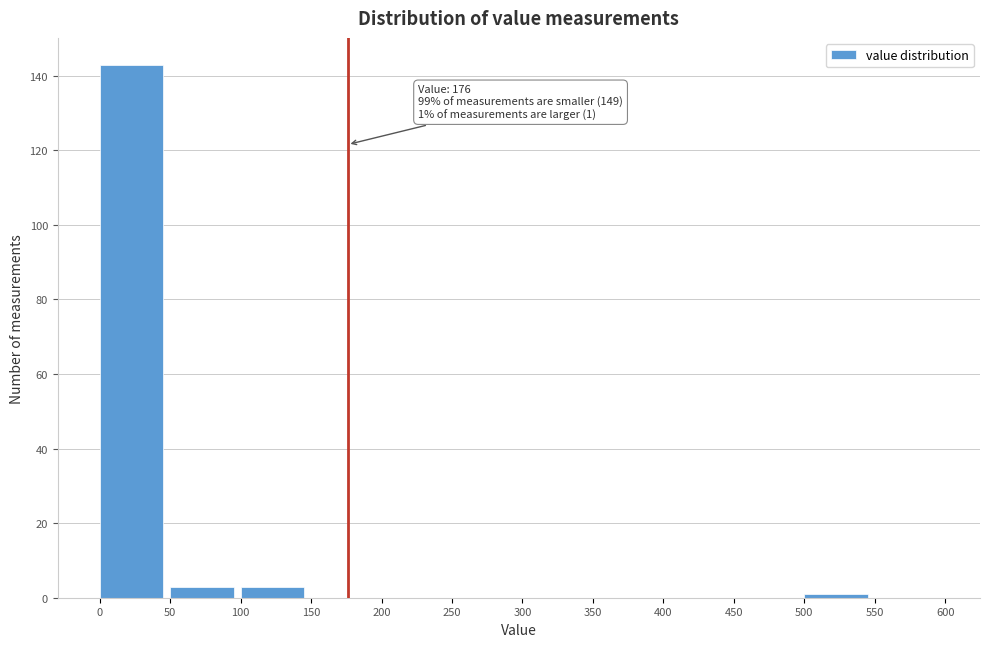

Over which range of the x-axis is the bar tallest?

0 to 50